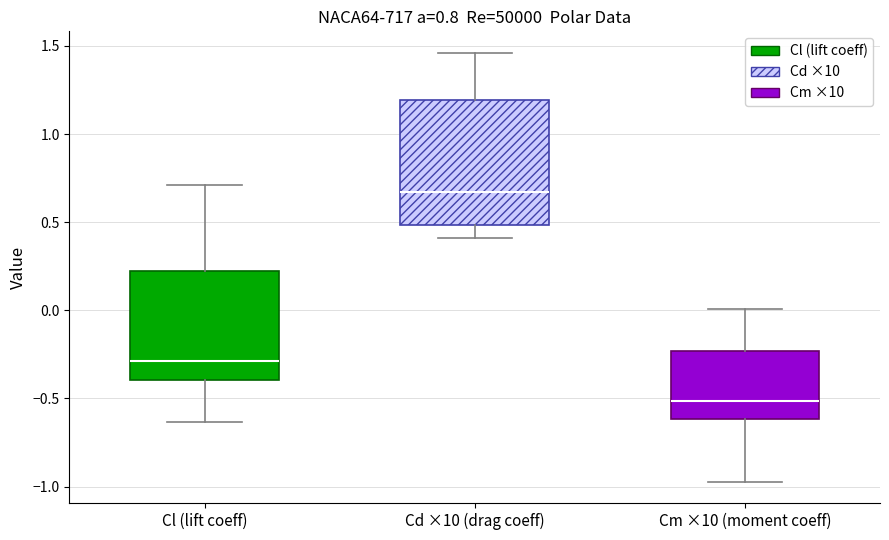

Which box has the highest median line?

Cd ×10 (drag coeff)